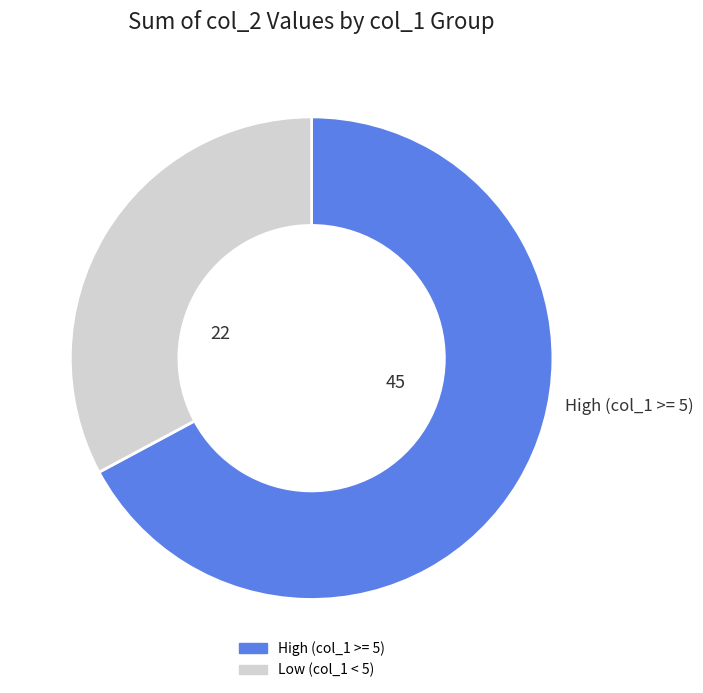

Is there a majority slice in this chart?

Yes